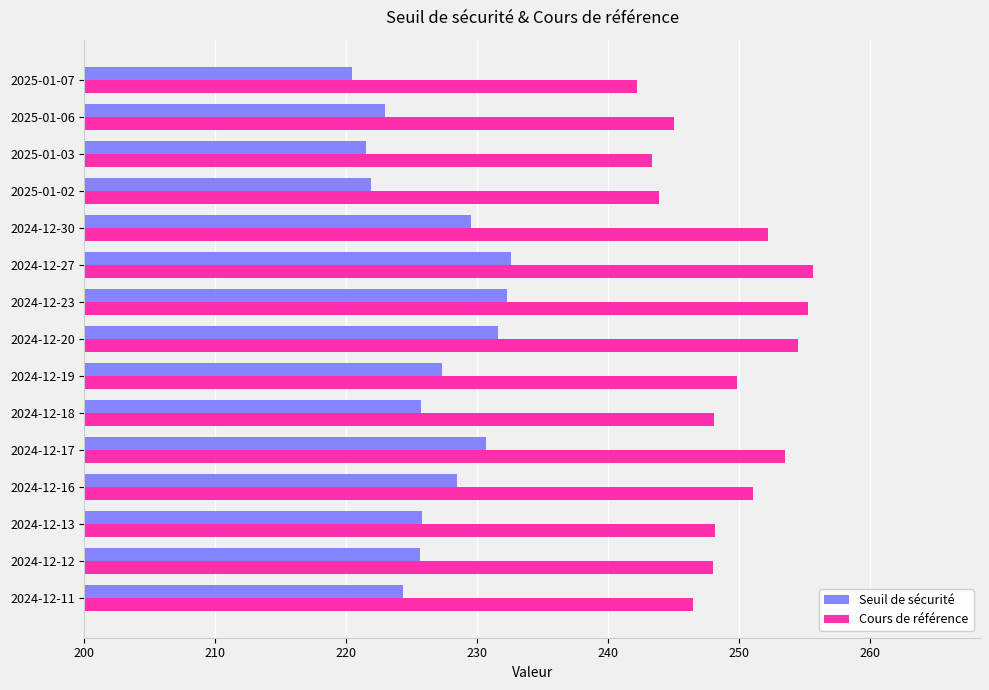

Is it true that Seuil de sécurité equals 78.8 at 2024-12-23?

False